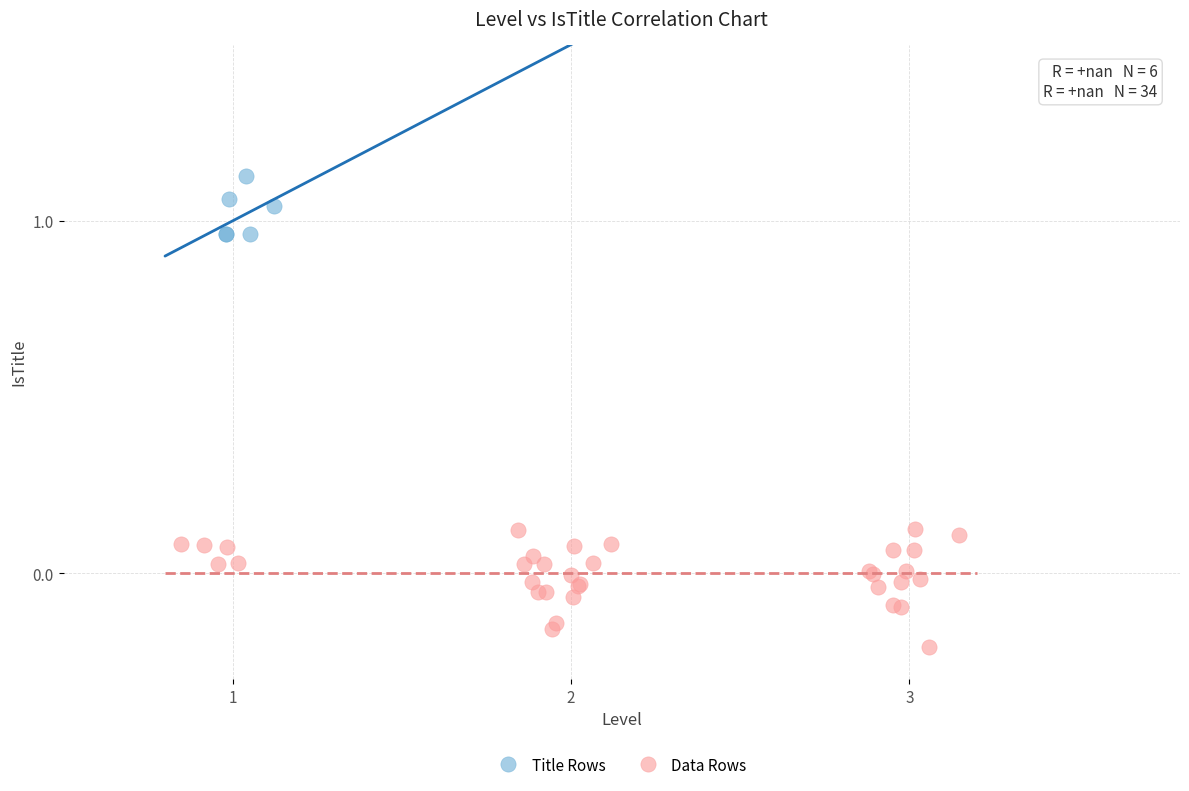

Which series reaches the minimum Y coordinate?

Data Rows